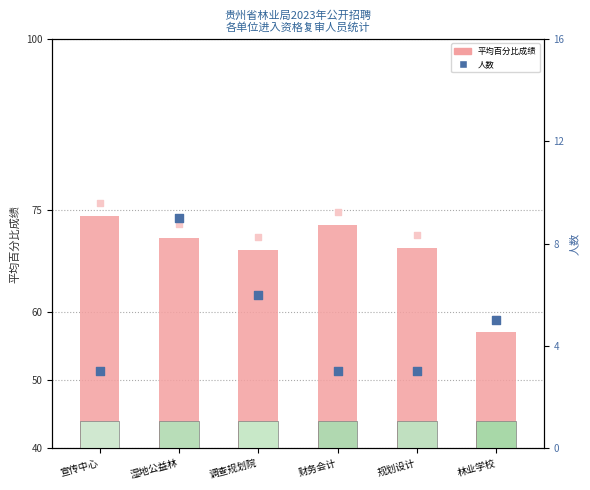

Which series reaches the minimum Y coordinate?

人数